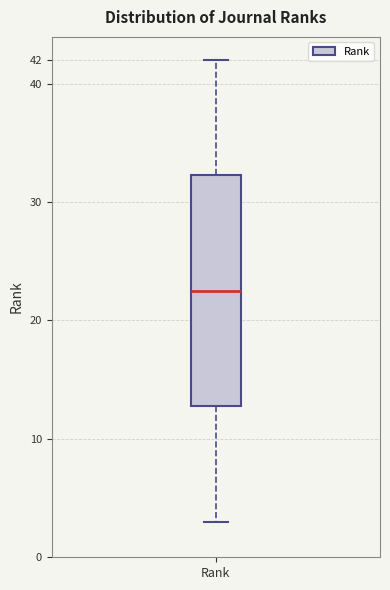

Where does the lower whisker of the box for Rank end on the y-axis? The values are not printed on the chart, so give them approximately, as read against the axis.

3.0